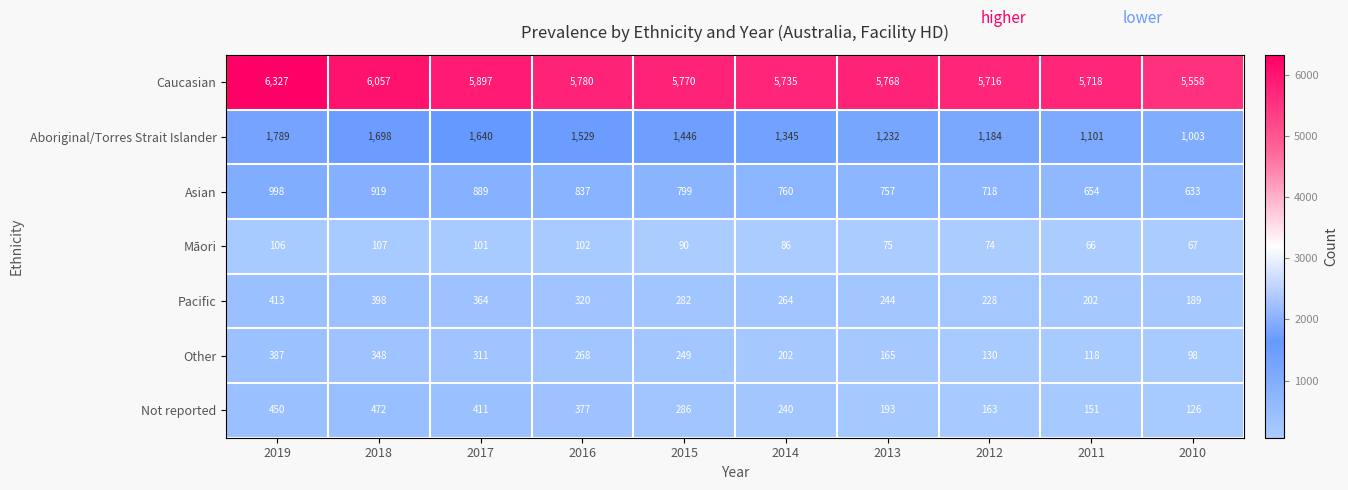

At which label does Other first exceed 249?

2019